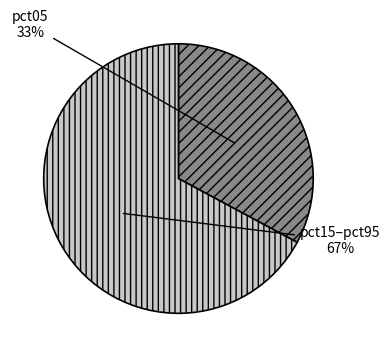

Does any single category account for the majority?

Yes